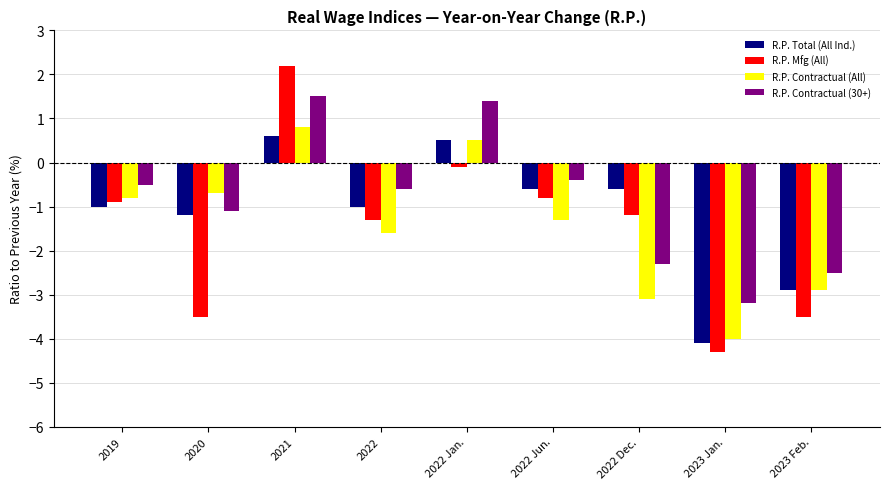

Reading right to left, extract all data points from this chart.

R.P. Total (All Ind.): -2.9	-4.1	-0.6	-0.6	0.5	-1.0	0.6	-1.2	-1.0
R.P. Mfg (All): -3.5	-4.3	-1.2	-0.8	-0.1	-1.3	2.2	-3.5	-0.9
R.P. Contractual (All): -2.9	-4.0	-3.1	-1.3	0.5	-1.6	0.8	-0.7	-0.8
R.P. Contractual (30+): -2.5	-3.2	-2.3	-0.4	1.4	-0.6	1.5	-1.1	-0.5